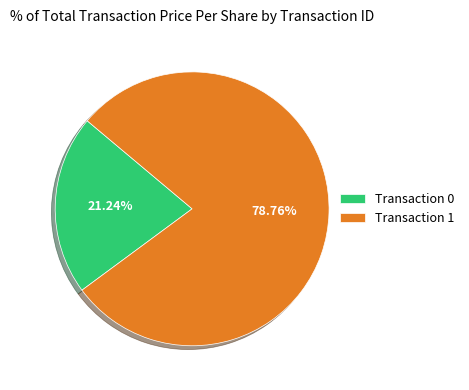

Rank the categories by value from highest to lowest.

Transaction 1, Transaction 0